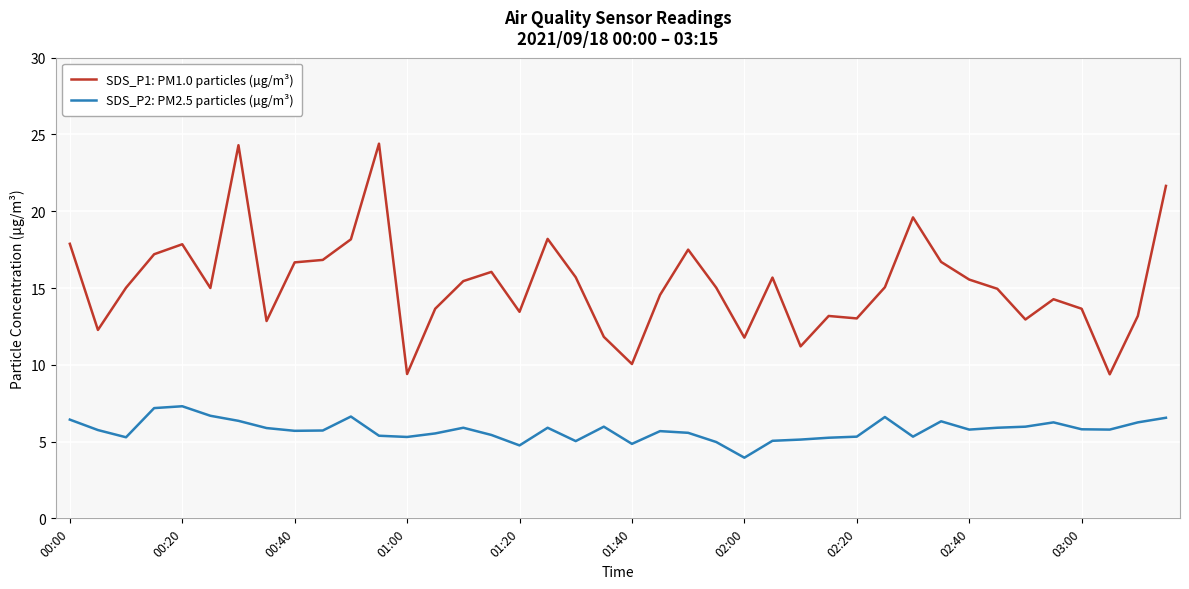

What is the highest value of the SDS_P2: PM2.5 particles (µg/m³) series?

7.3